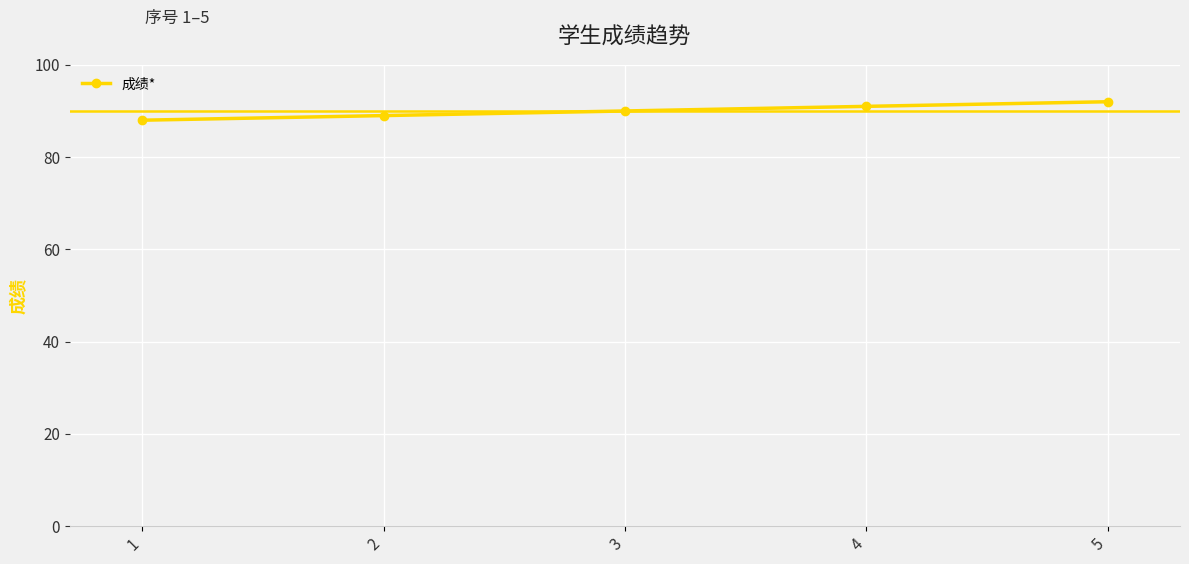

At which category does the chart reach its peak across all series?

5